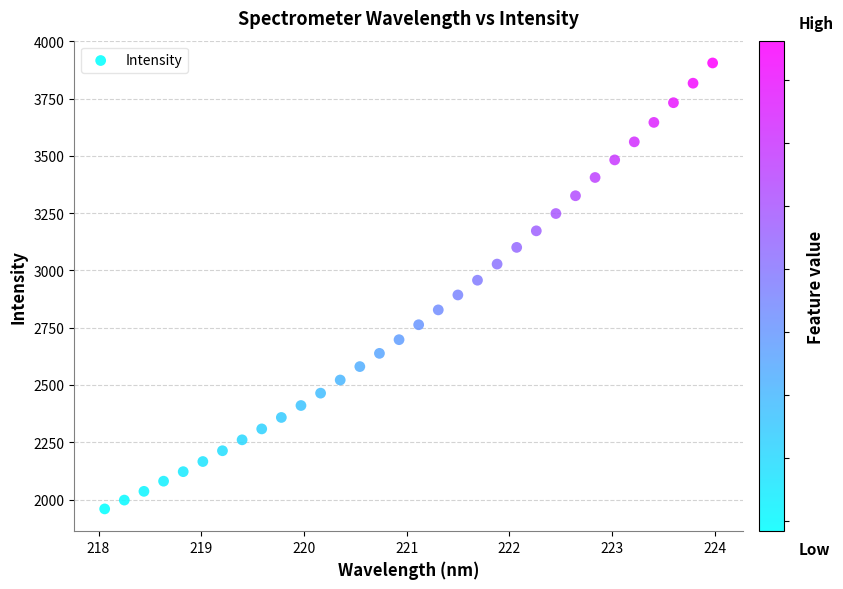

What is the range of X values (max minus min)?

5.9